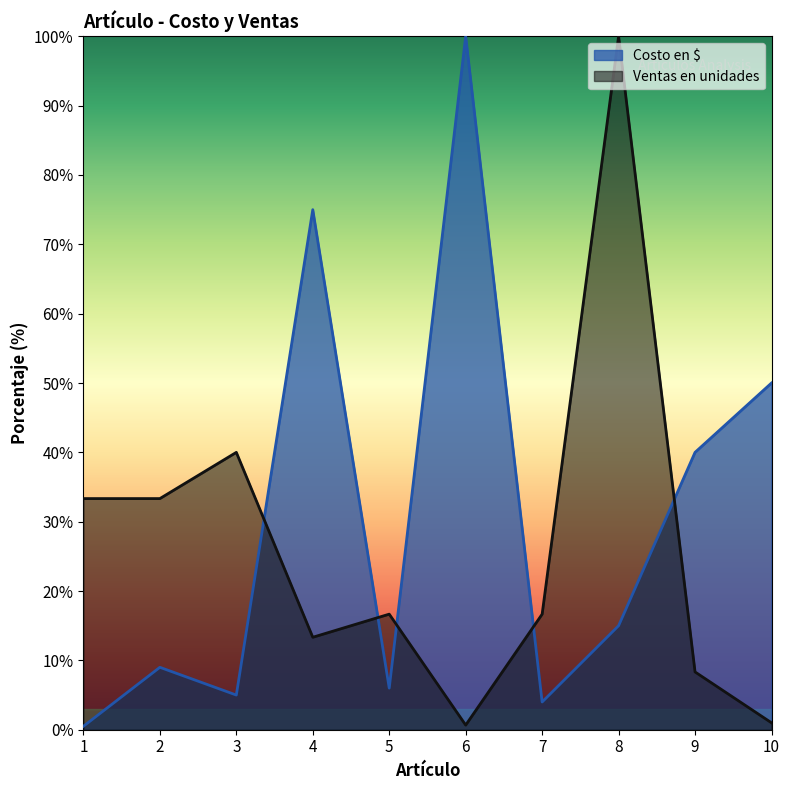

At how many categories does at least one series exceed 67?

3